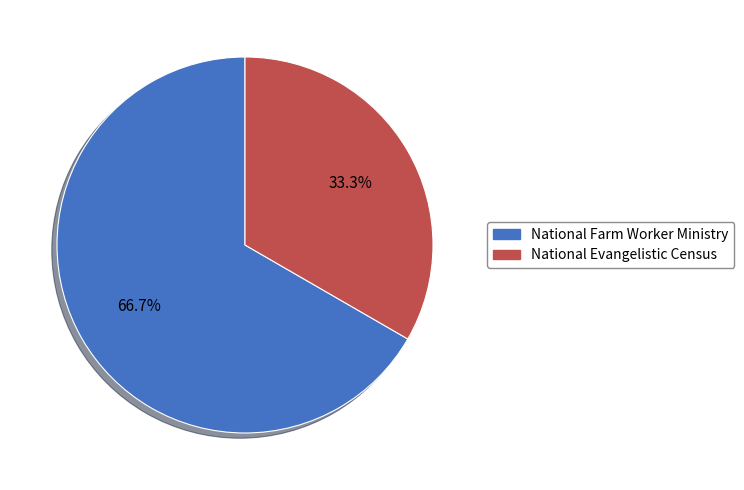

Is it true that National Evangelistic Census is 33% of the pie?

True